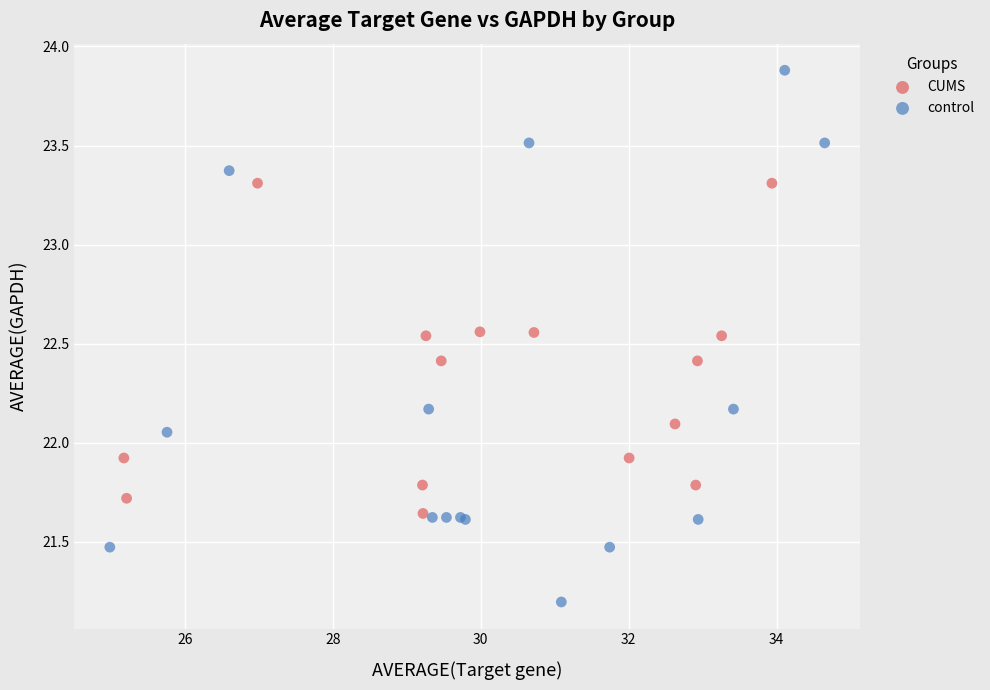

Which series reaches the minimum Y coordinate?

control